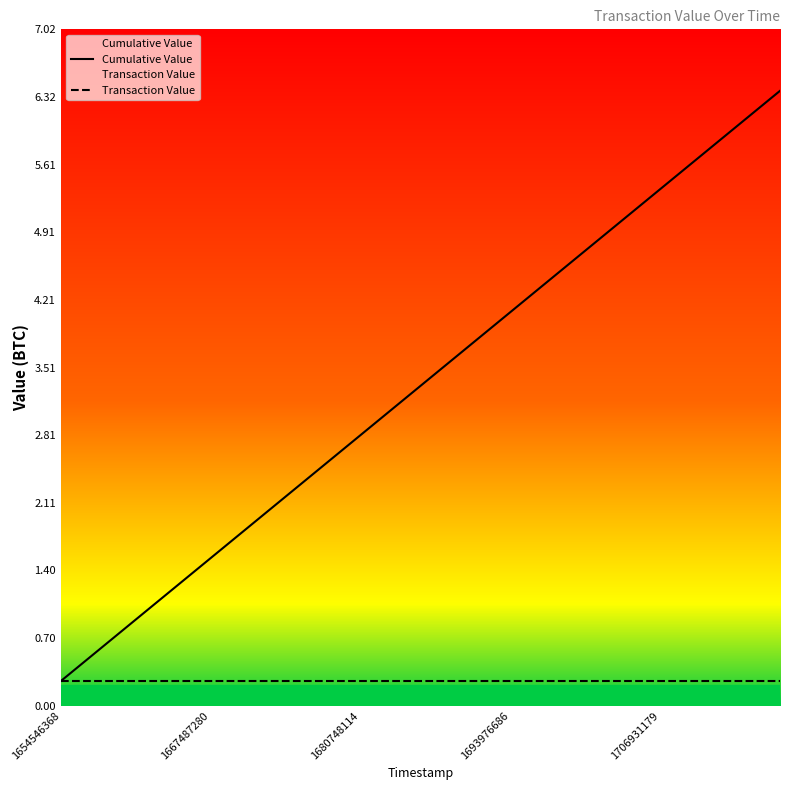

At how many categories does at least one series exceed 4?

10